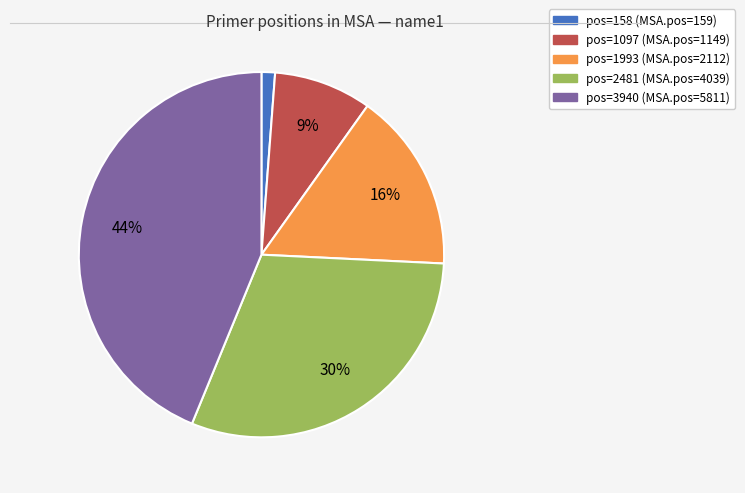

To the nearest percent, what is the average slice percentage?

20%